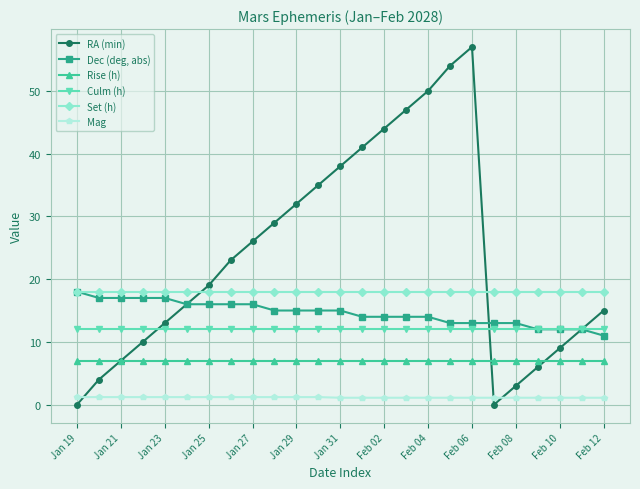

Which series has the widest spread of values?

RA (min)